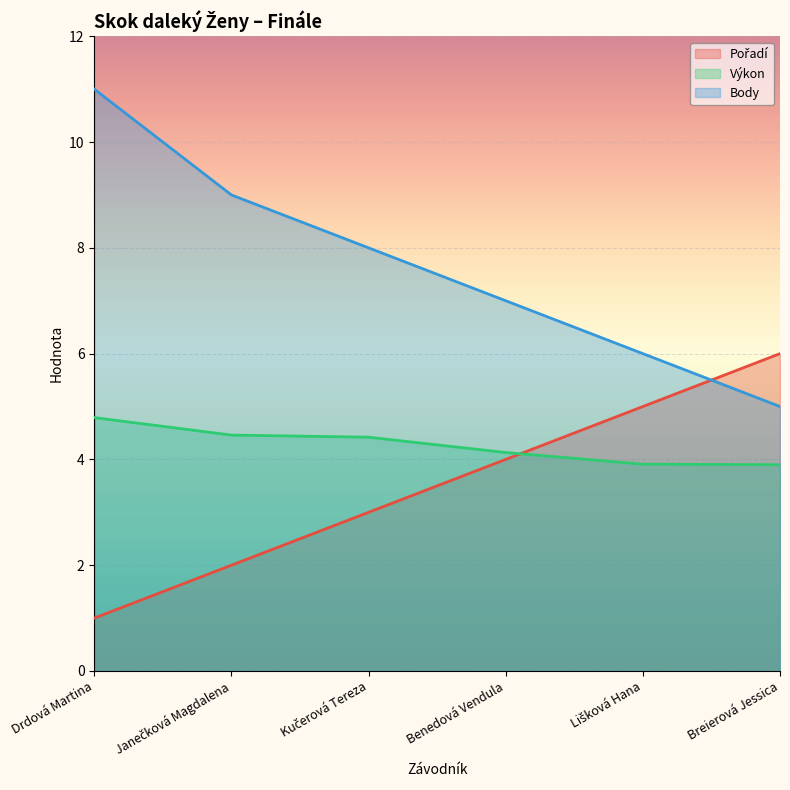

Between Benedová Vendula and Breierová Jessica, which is larger?

Breierová Jessica